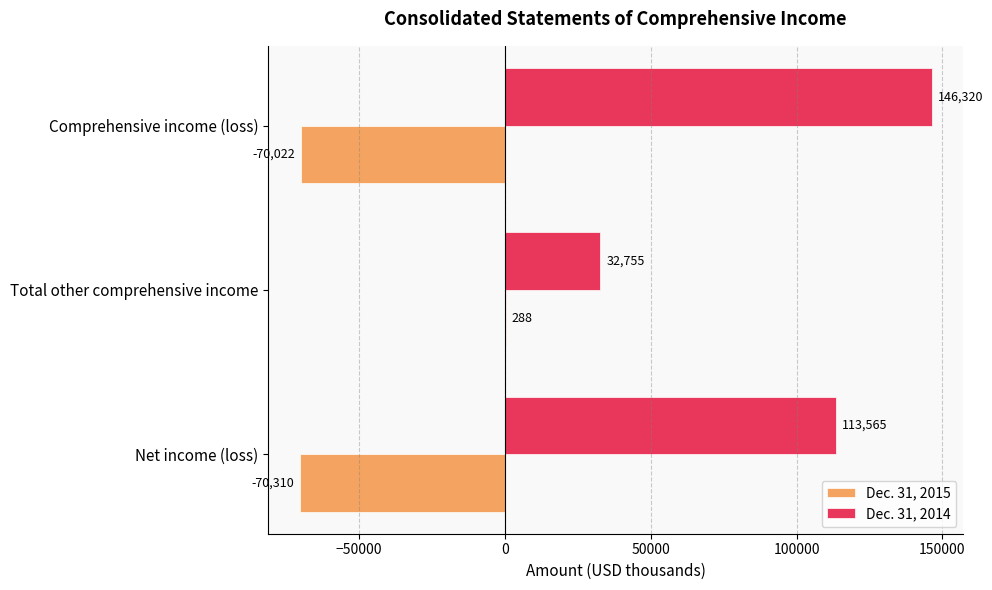

At which category does the chart reach its peak across all series?

Comprehensive income (loss)